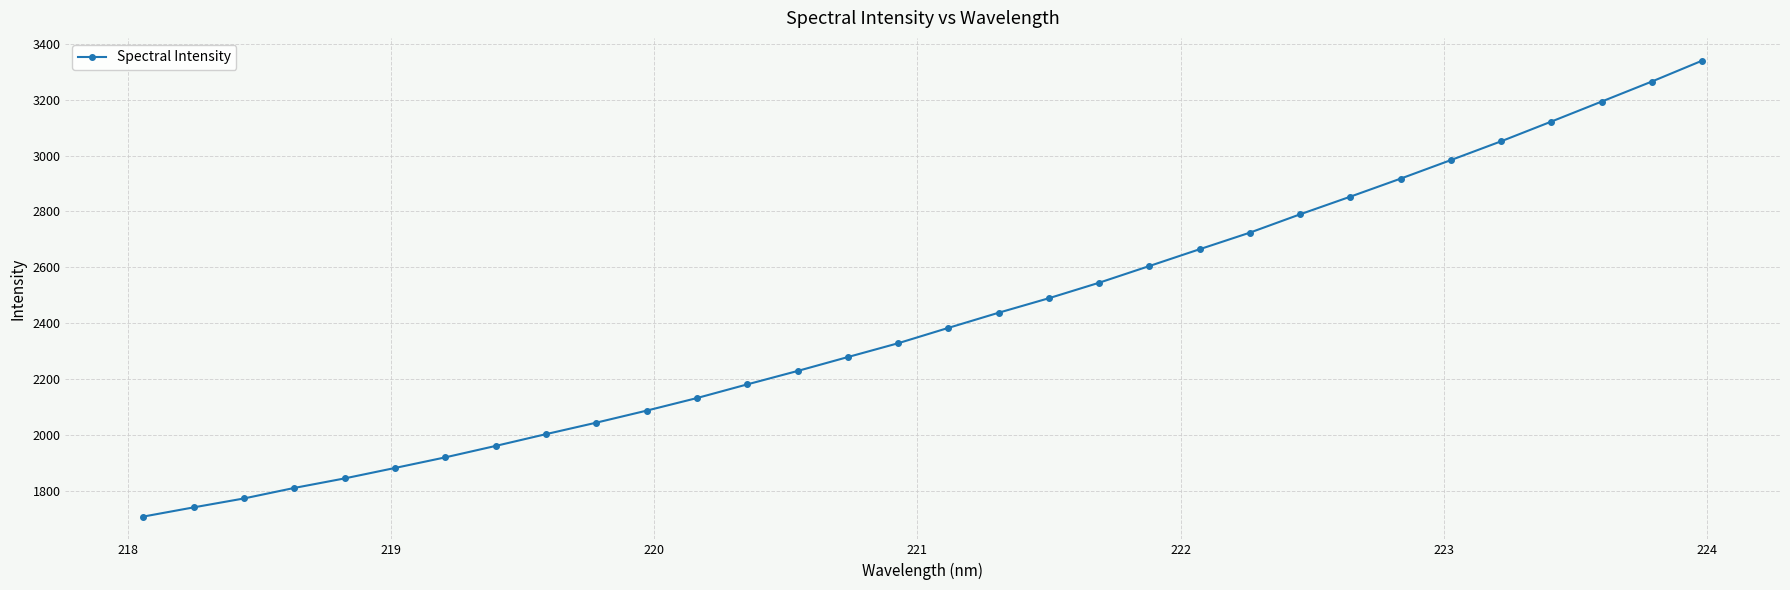

What is the average value?

2414.8